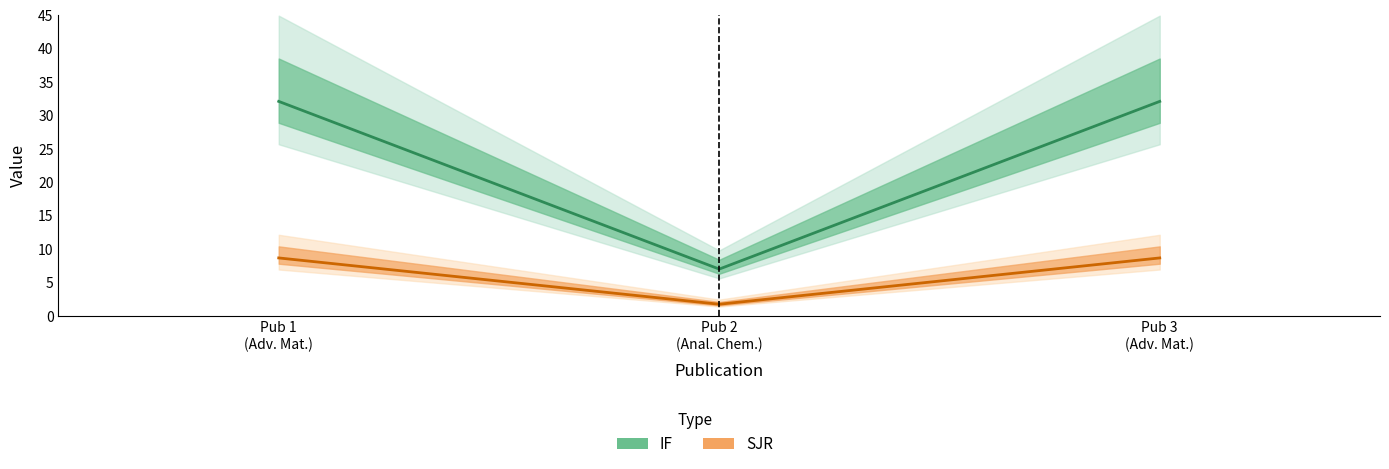

What is the sum of the SJR values at Pub 2
(Anal. Chem.) and Pub 1
(Adv. Mat.)?

10.4